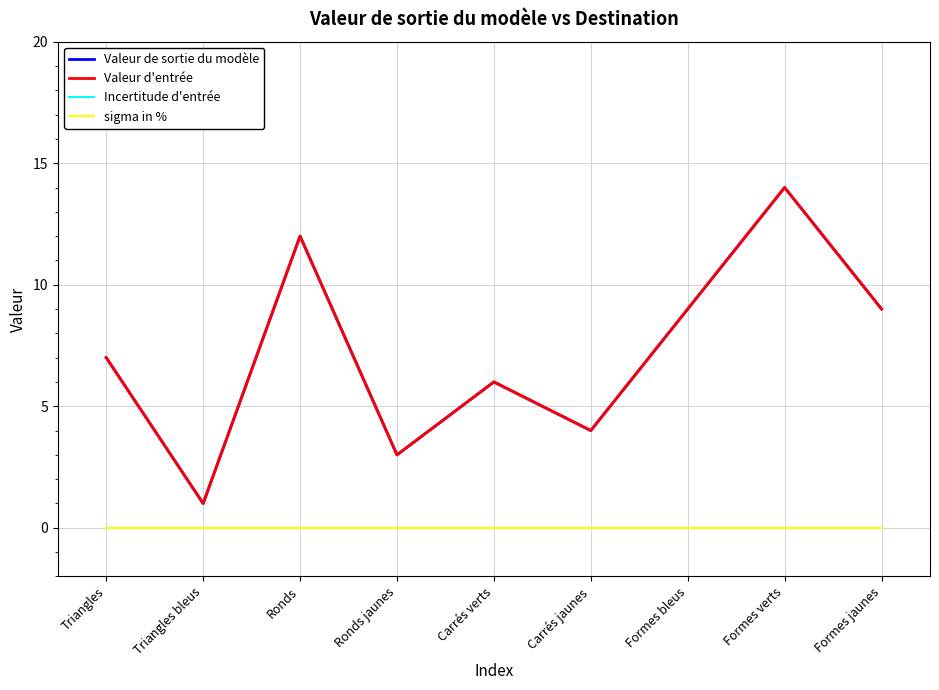

What is the total value across all series at Triangles?

14